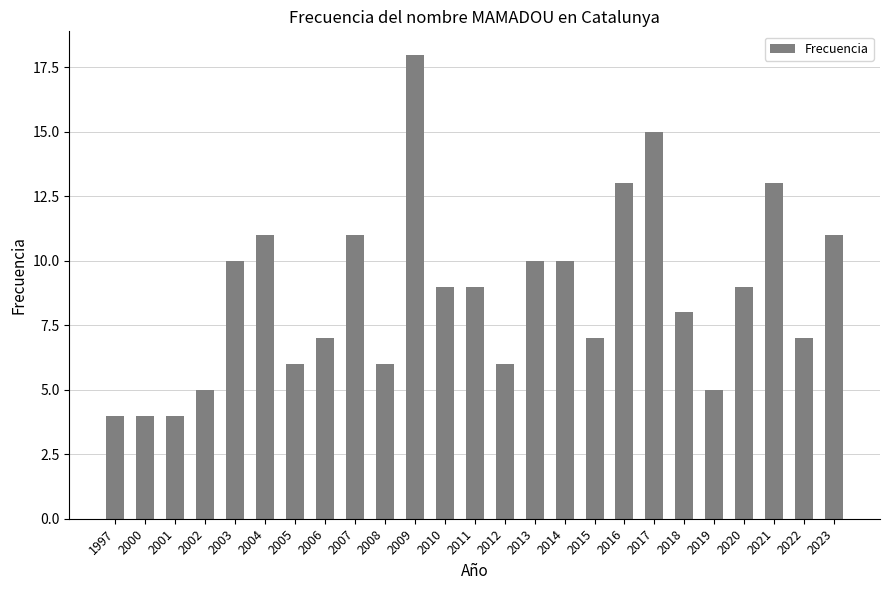

Reading left to right, extract all data points from this chart.

1997=4	2000=4	2001=4	2002=5	2003=10	2004=11	2005=6	2006=7	2007=11	2008=6	2009=18	2010=9	2011=9	2012=6	2013=10	2014=10	2015=7	2016=13	2017=15	2018=8	2019=5	2020=9	2021=13	2022=7	2023=11